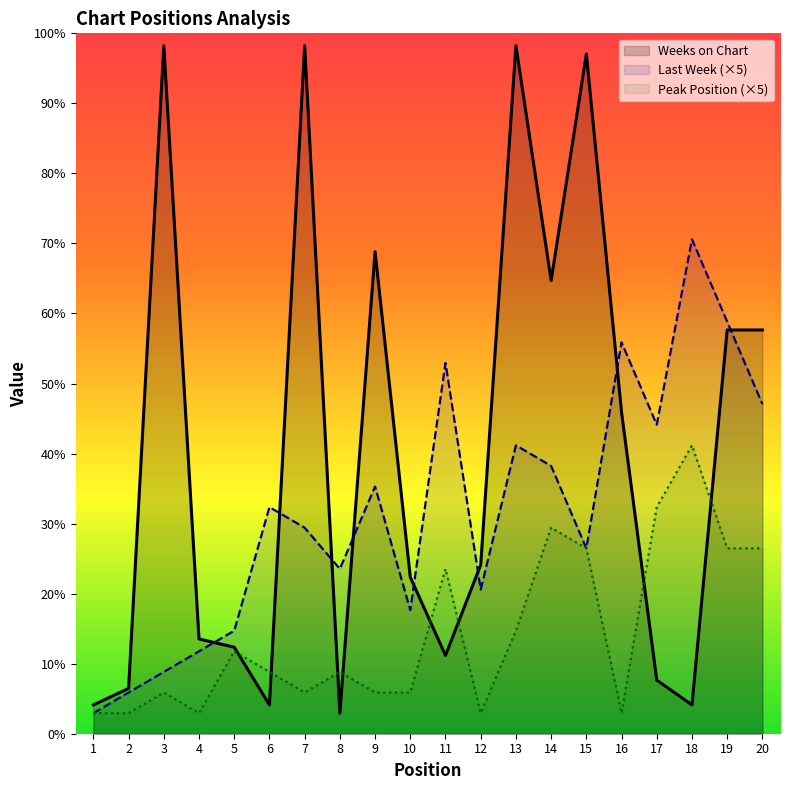

What is the minimum value for Weeks on Chart?

5